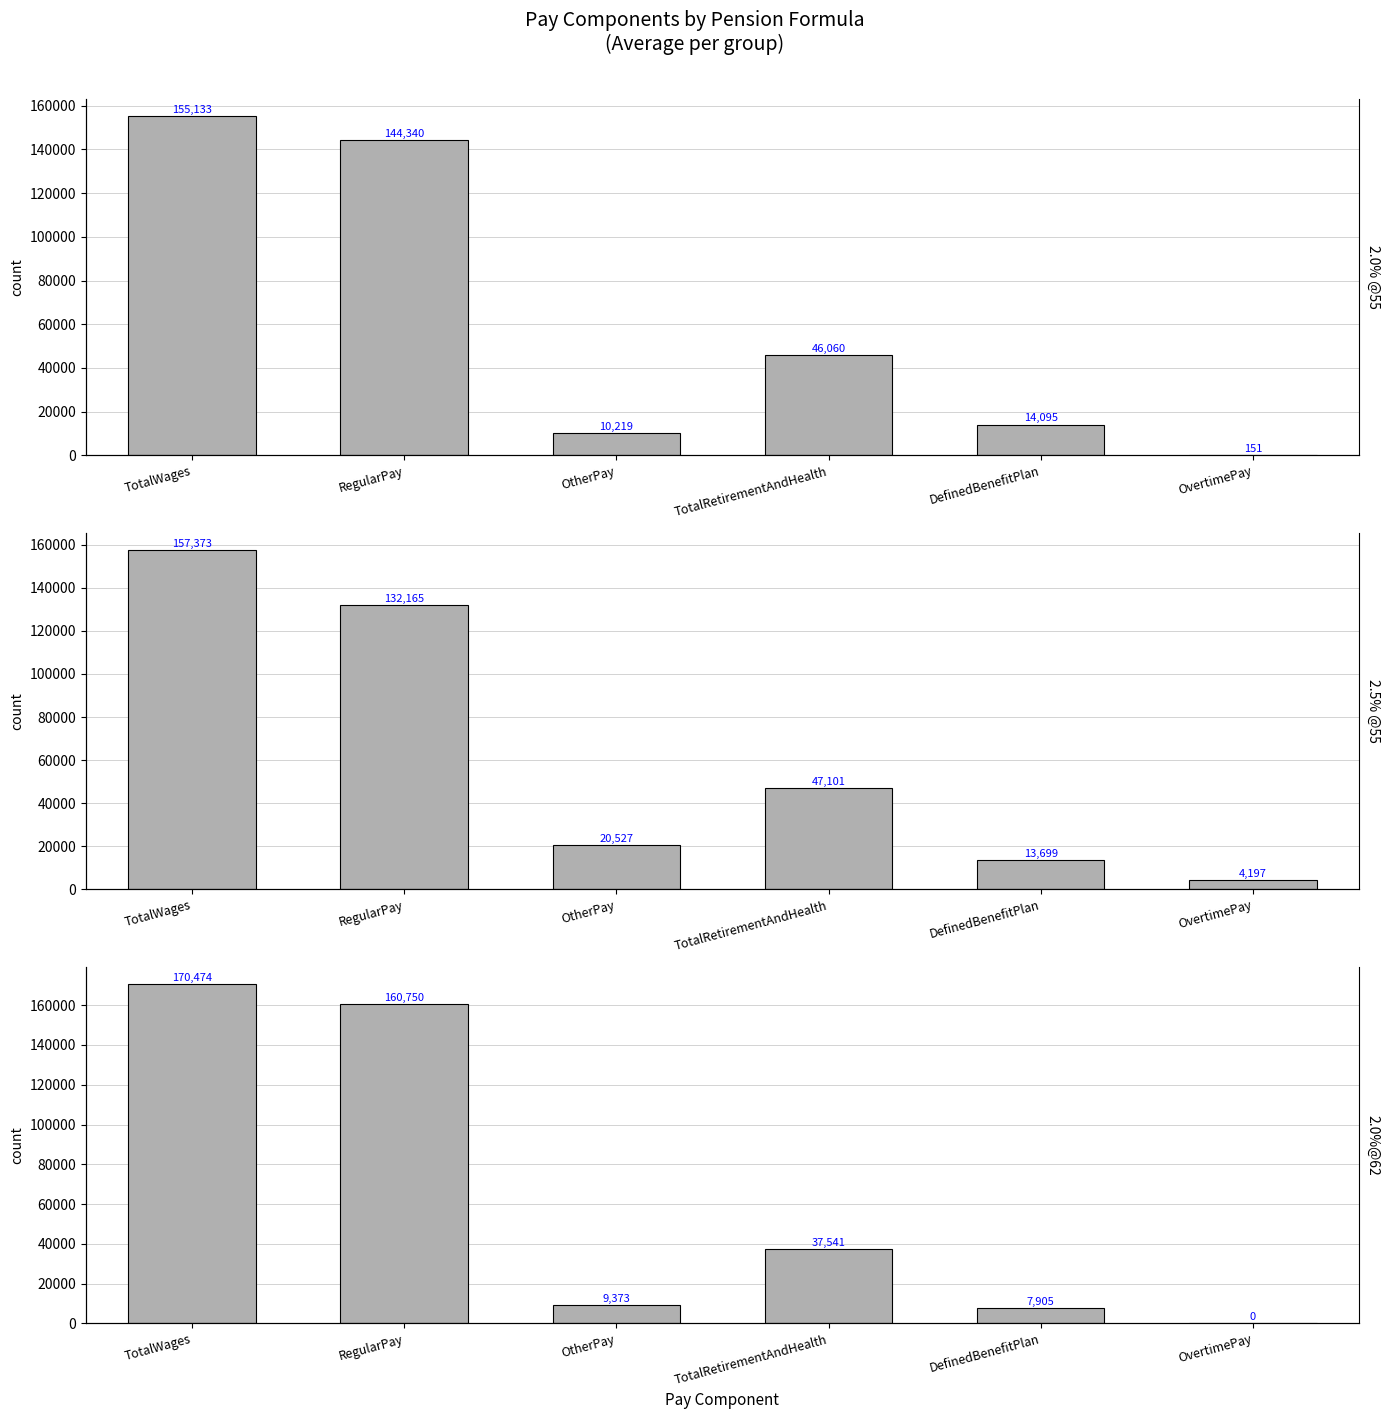

What is the label of the 5th bar from the right?

RegularPay